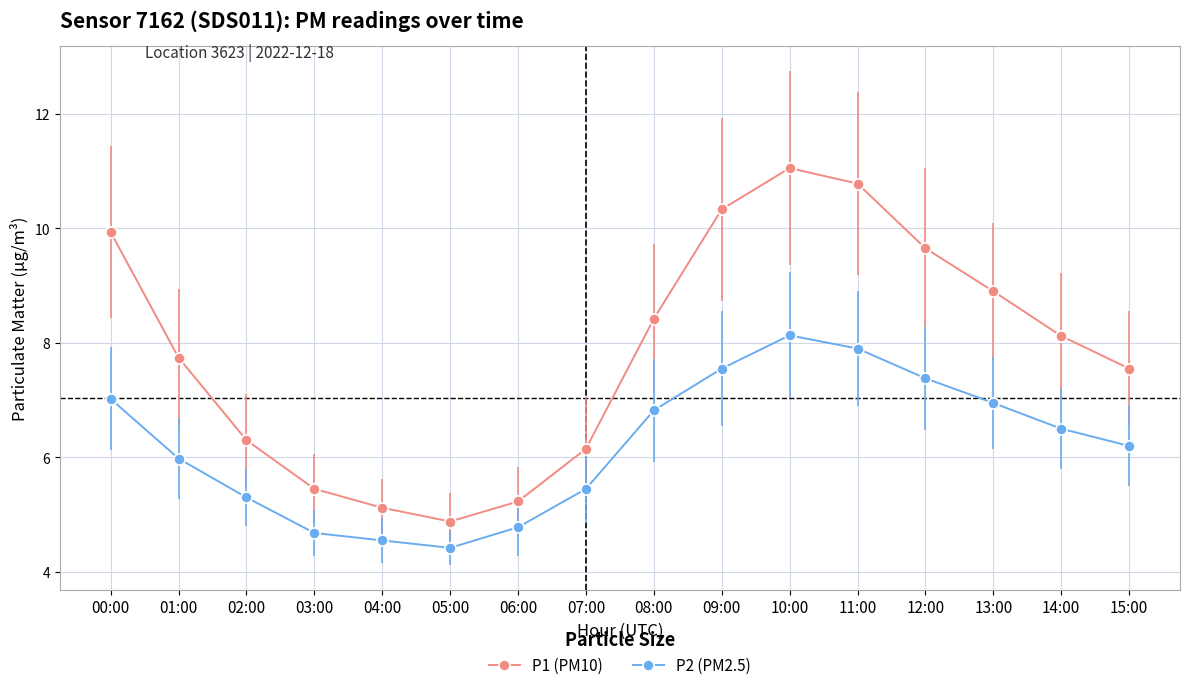

What is the minimum value shown in the chart?

4.4